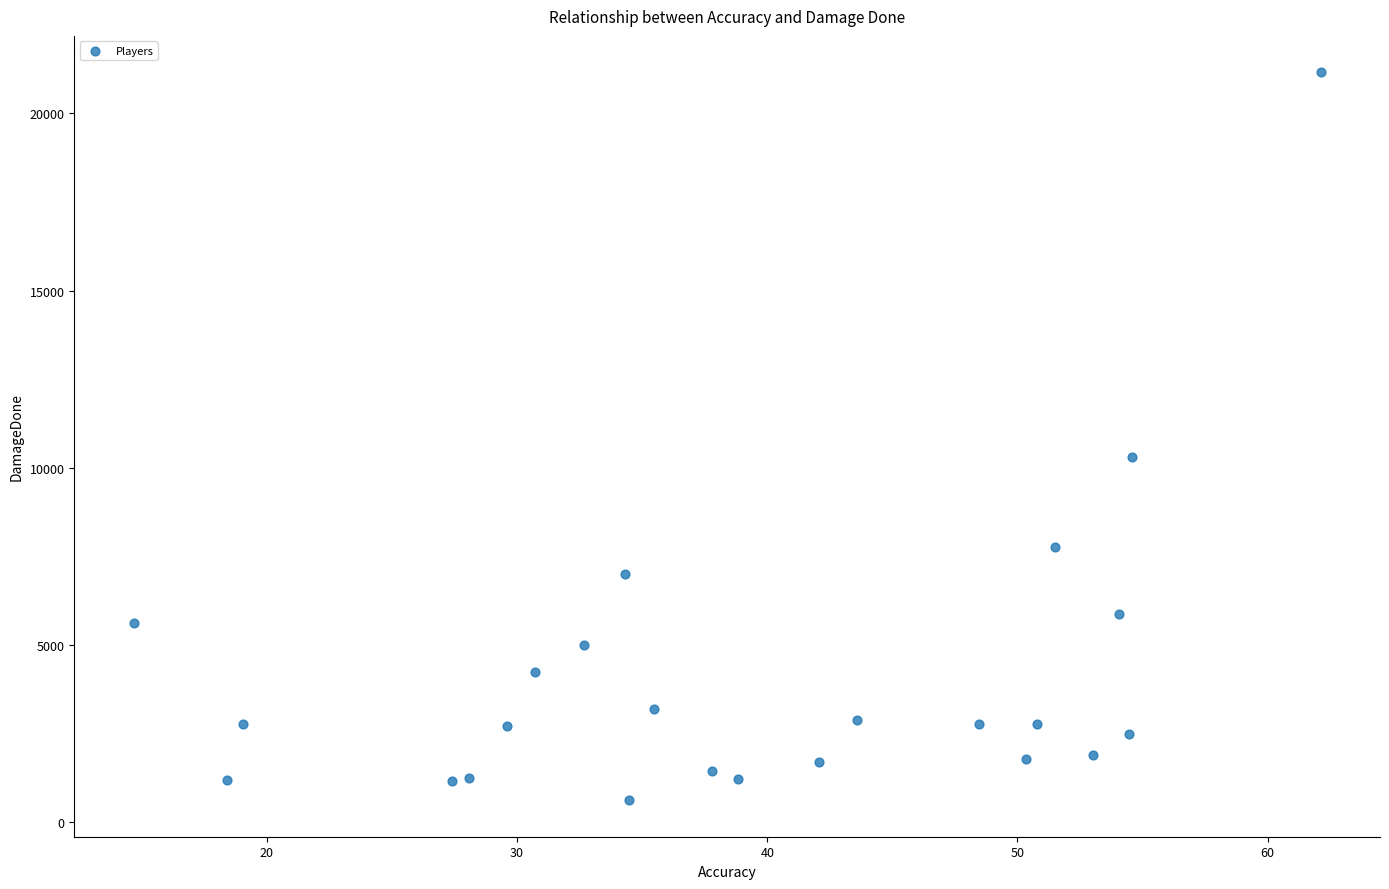

What Y value in the scatter plot is closest to 10885?

10289